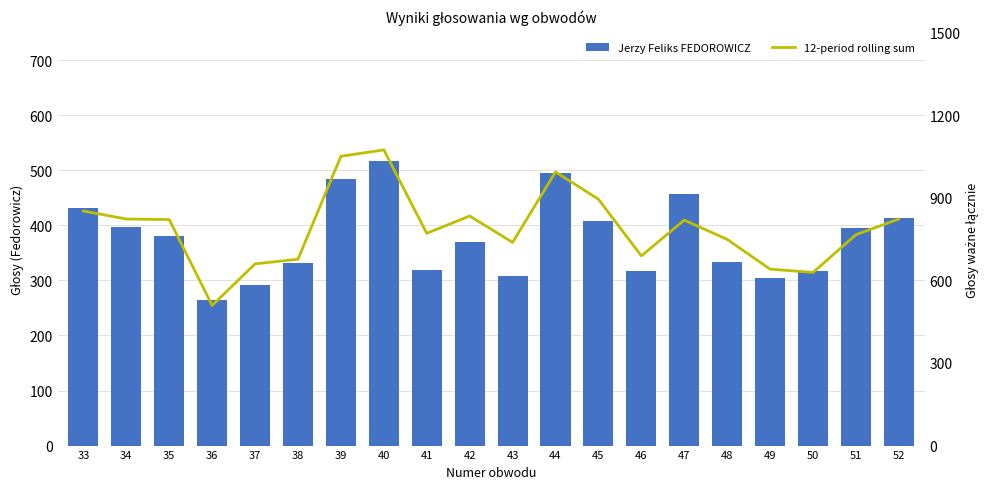

What is the total value across all series at 35?

1201